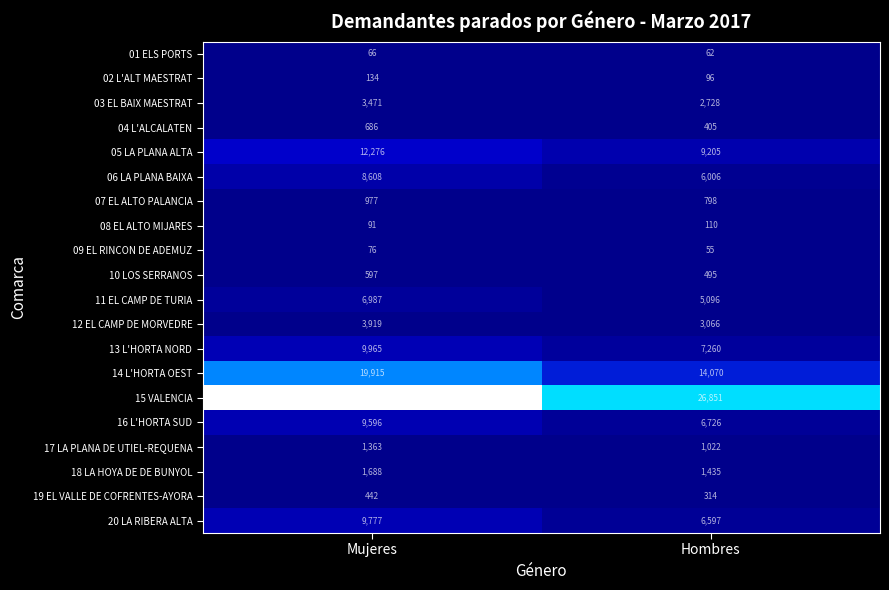

What is the sum of the 13 L'HORTA NORD values at Hombres and Mujeres?

17225